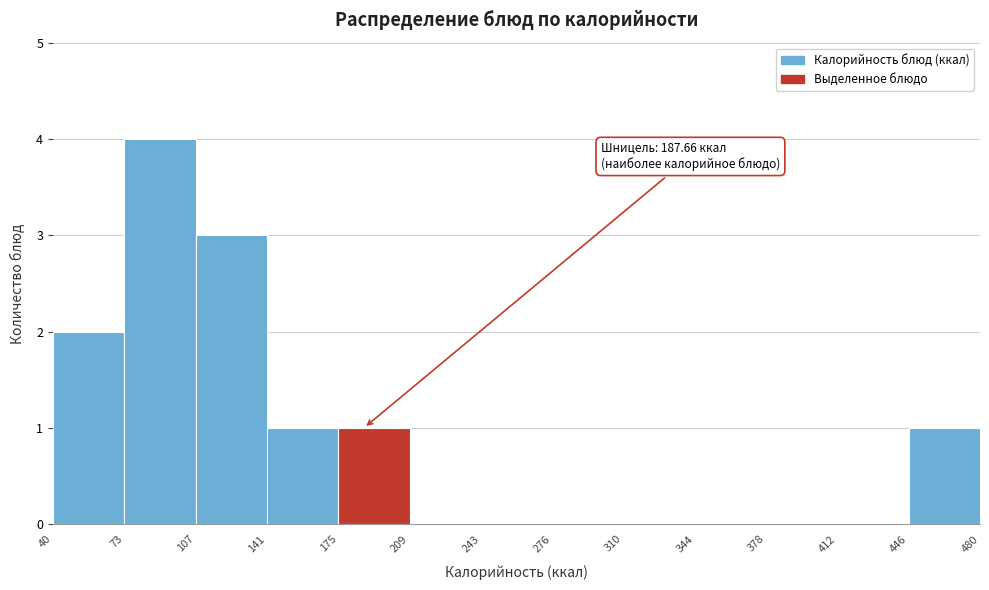

Which range on the x-axis has the tallest bar?

73 to 107